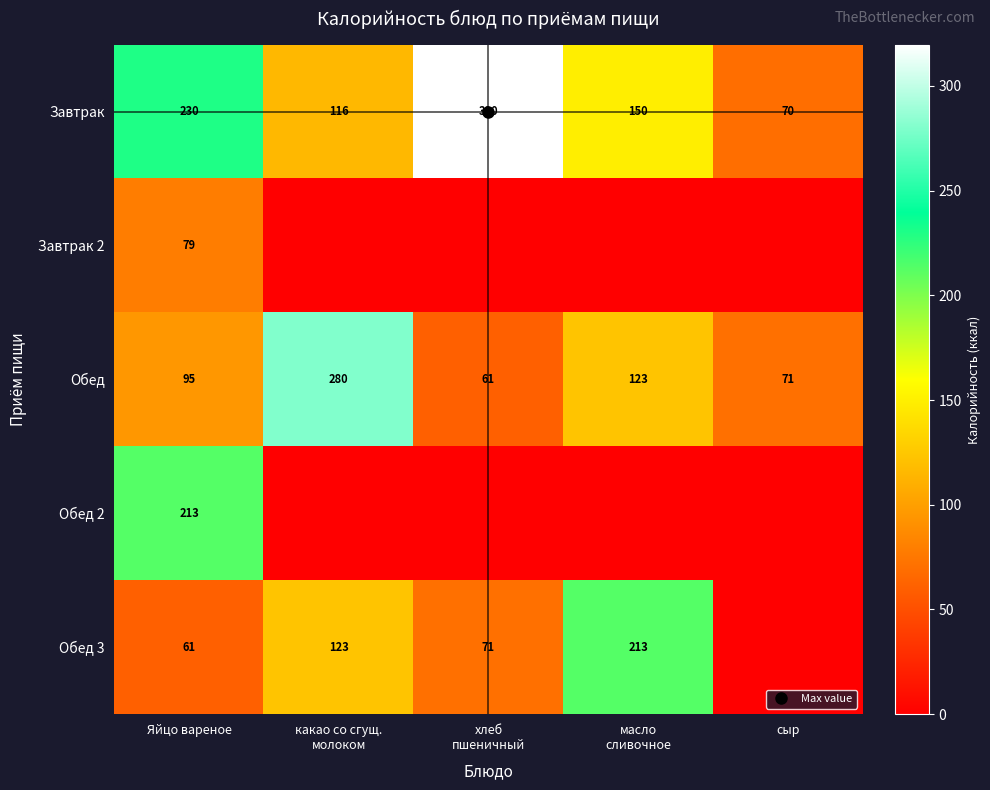

Which has a higher value, Яйцо вареное or какао со сгущ.
молоком?

Яйцо вареное